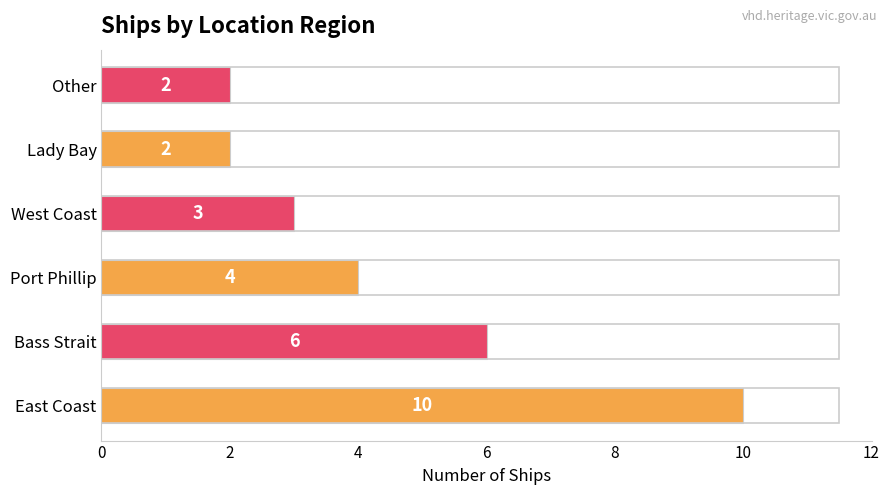

Where is the data nearest to the value 6?

Bass Strait